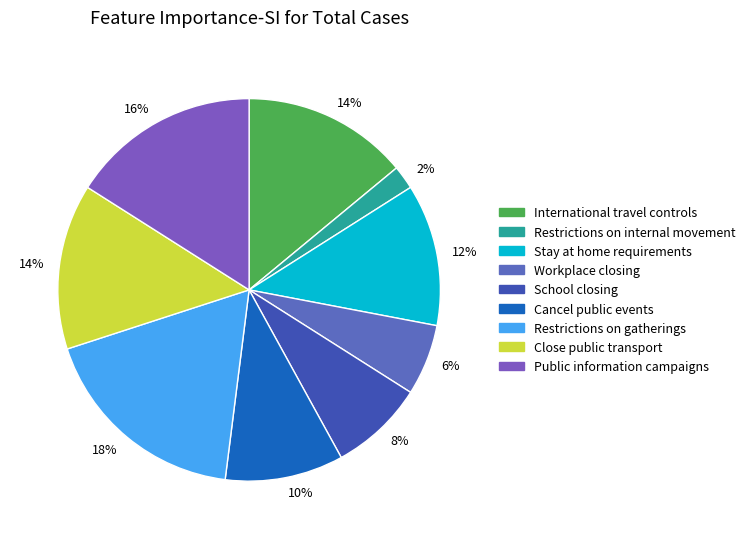

To the nearest percent, what is the difference between the largest and smallest slice percentages?

16%